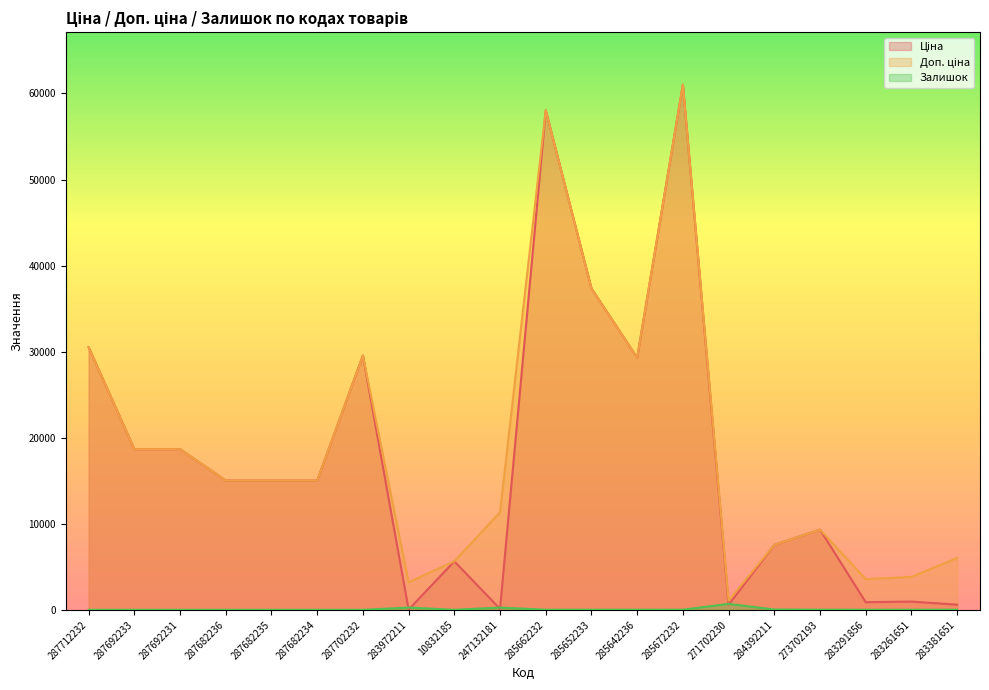

Is it true that Ціна equals 61637.6 at 285652233?

False